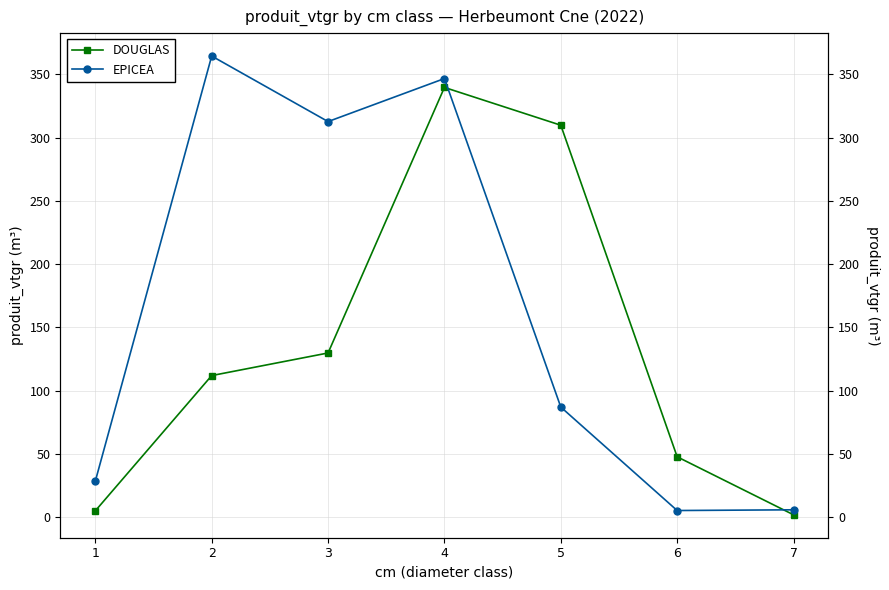

The EPICEA series shows 28.7 at 1. True or false?

True